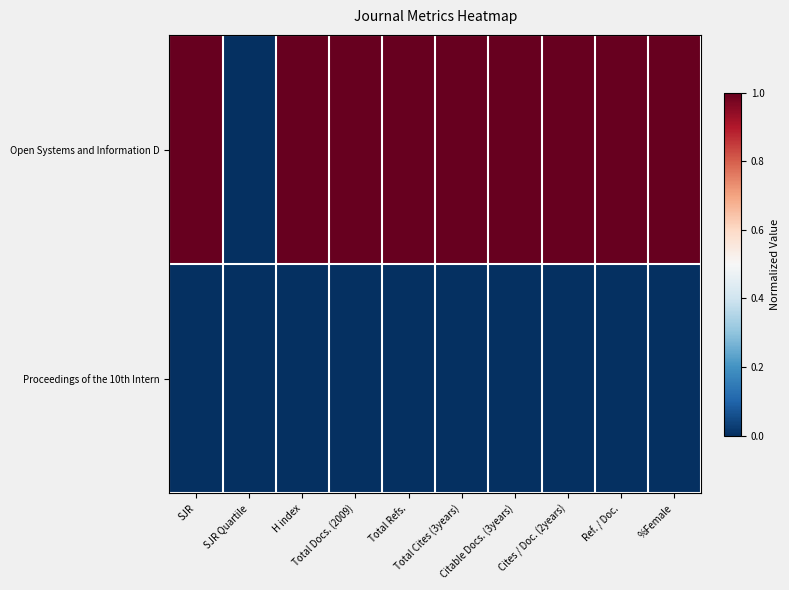

Rank the series by their maximum value, from lowest to highest.

Proceedings of the 10th Intern, Open Systems and Information D